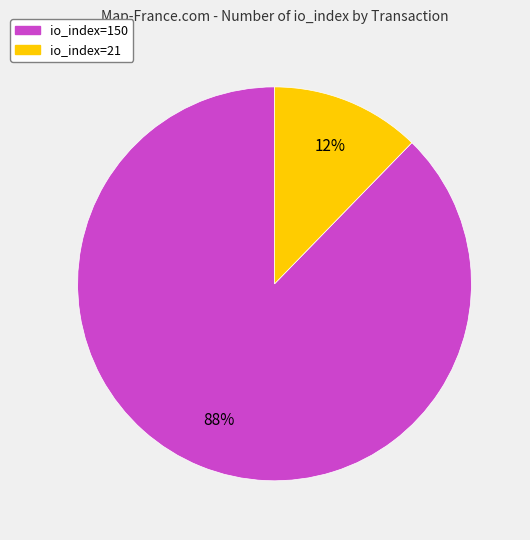

To the nearest percent, what is the average slice percentage?

50%